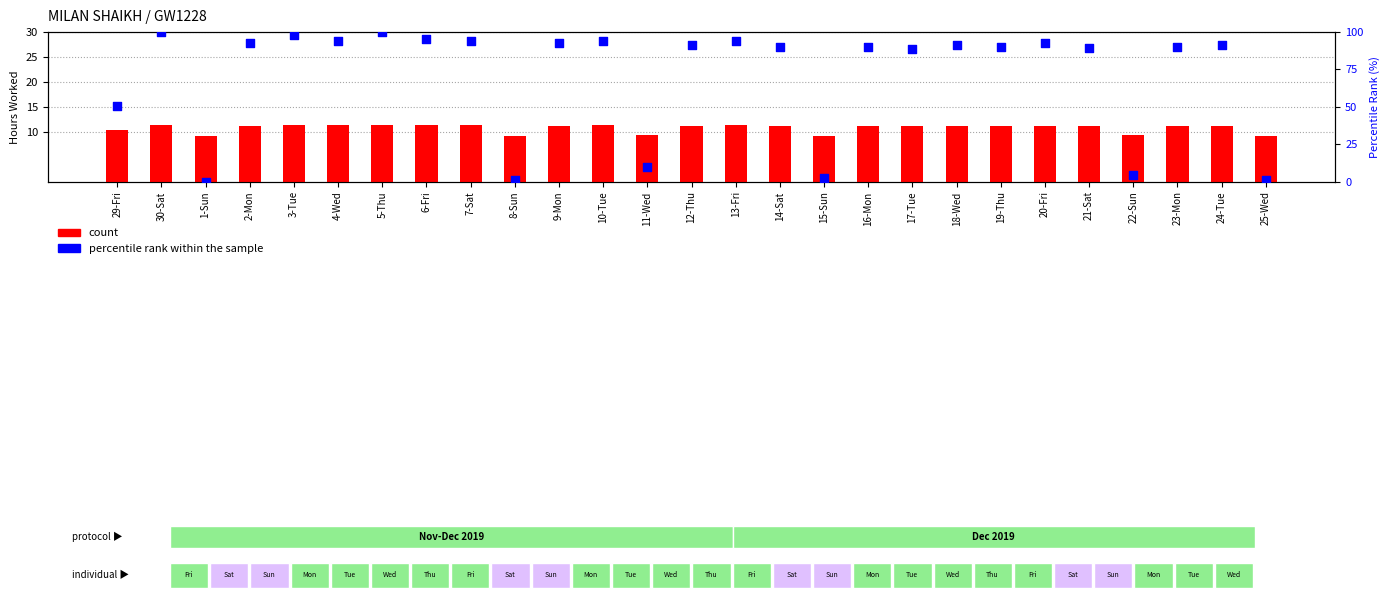

Which series contains the highest Y value?

percentile rank within the sample